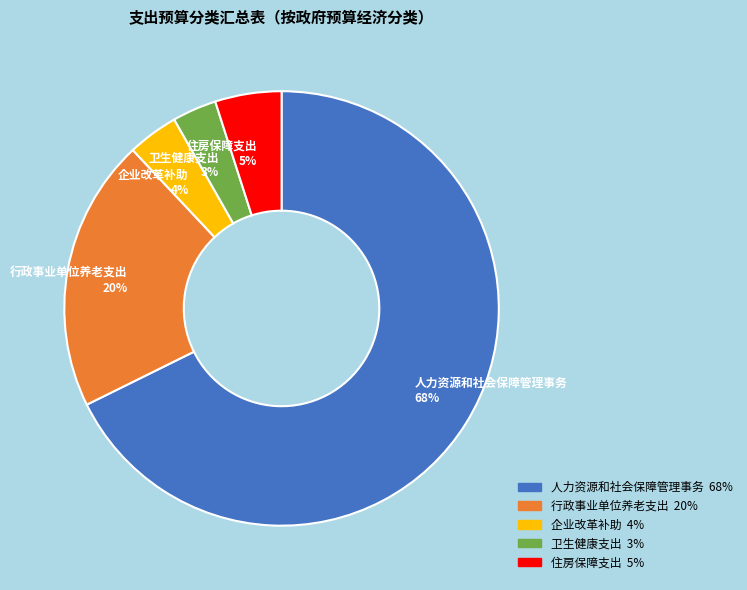

Which category accounts for the majority?

人力资源和社会保障管理事务